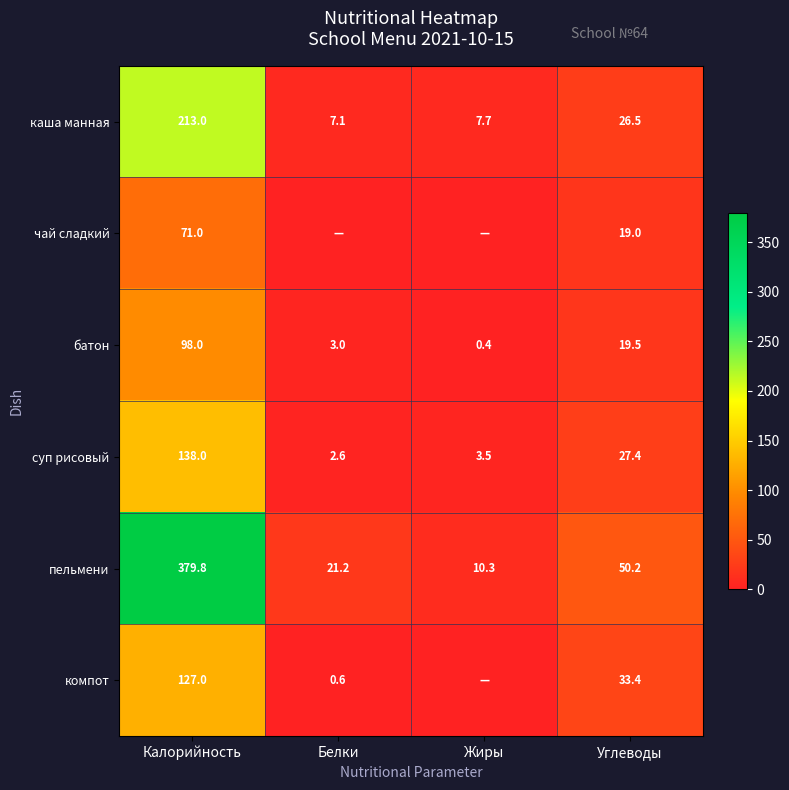

Is it true that пельмени equals 4.5 at Жиры?

False